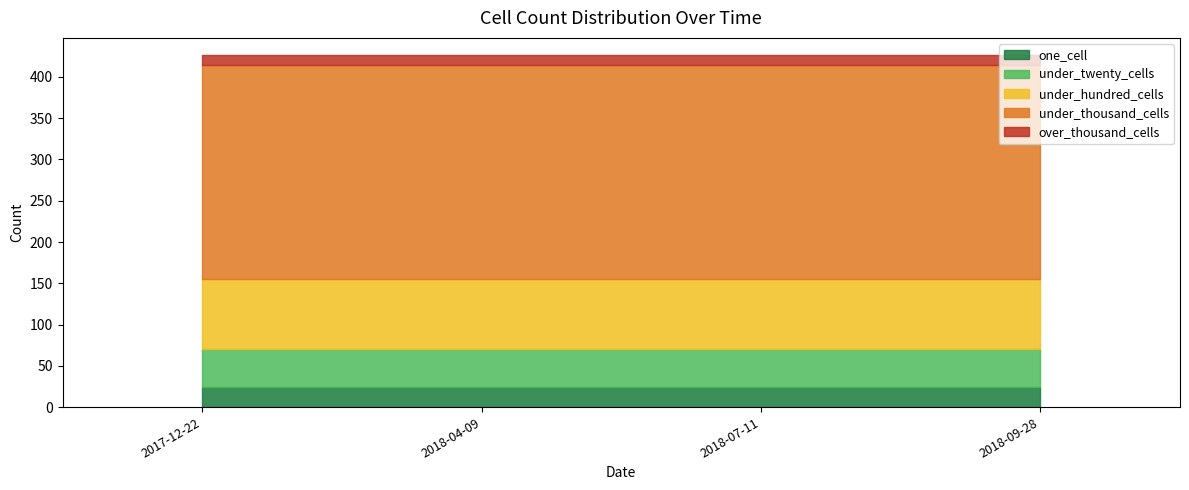

Where is under_thousand_cells nearest to the value 259?

2017-12-22